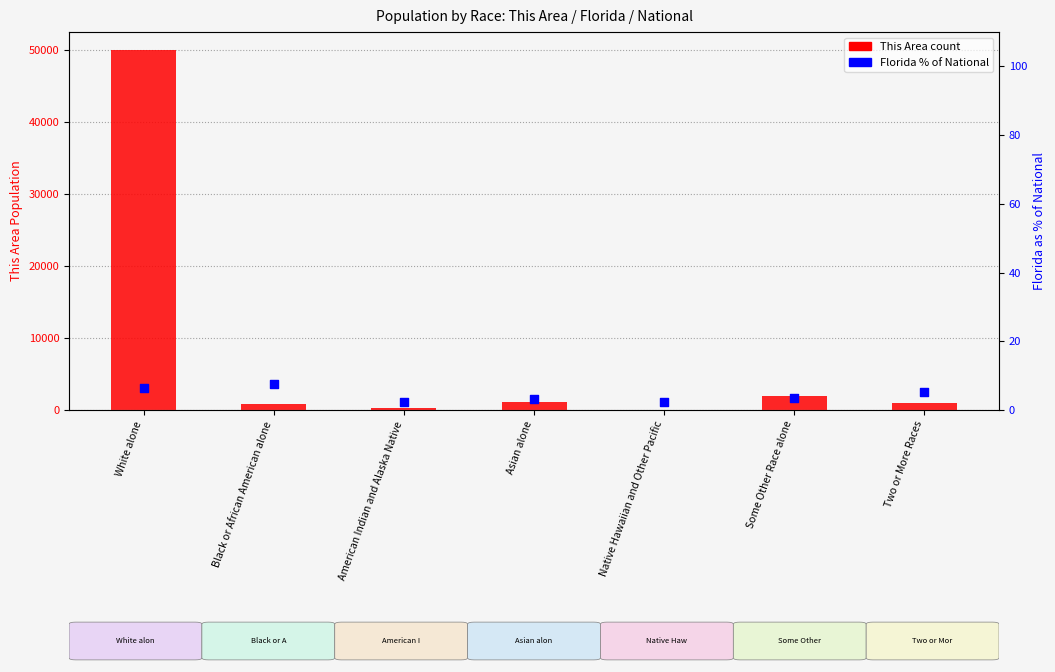

What are all the series names shown in the legend?

This Area count, Florida % of National